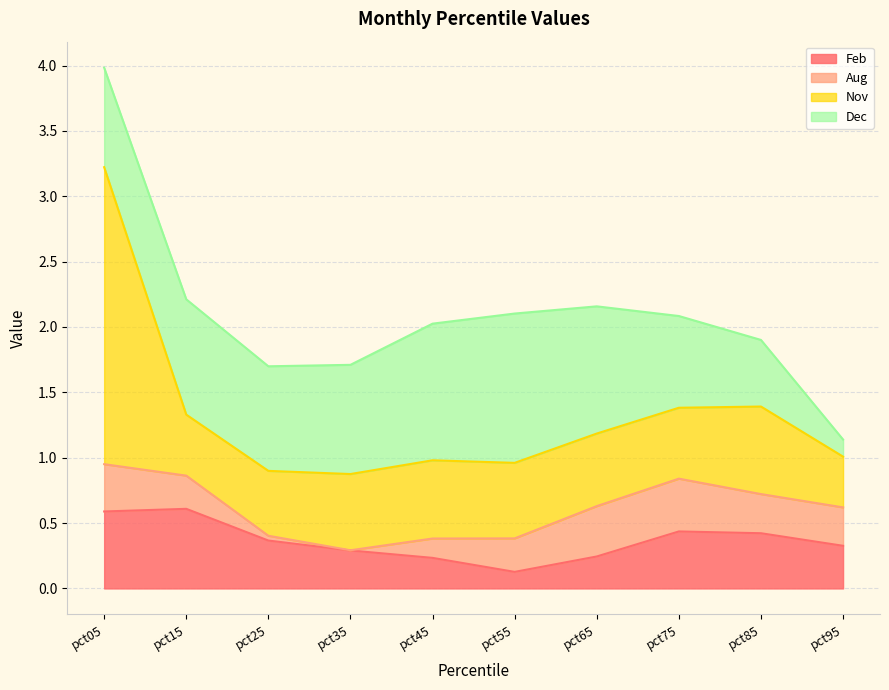

At pct25, list the series in order from smallest to largest.

Aug, Feb, Nov, Dec